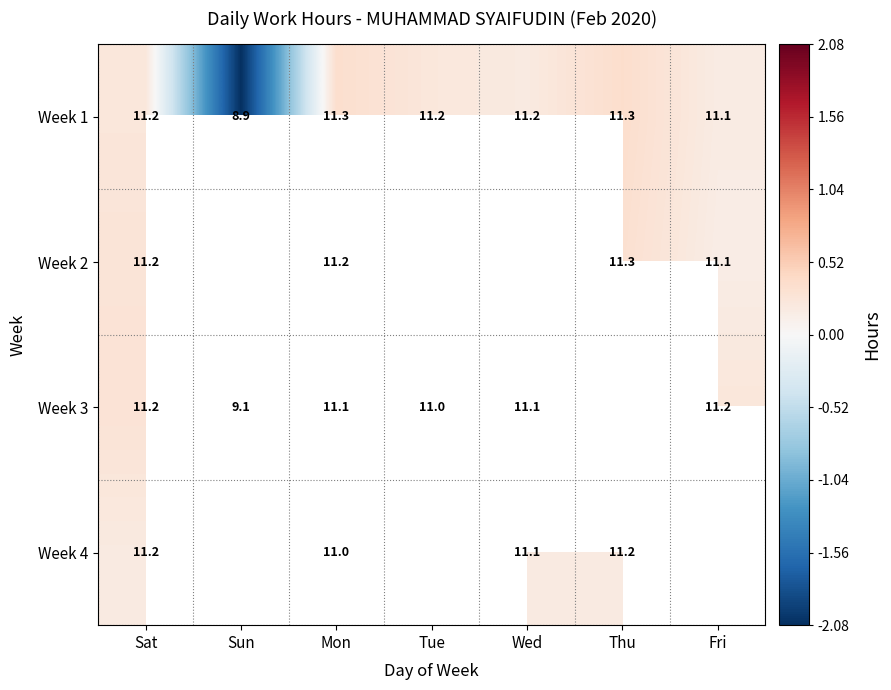

What is the greatest value displayed?

0.4